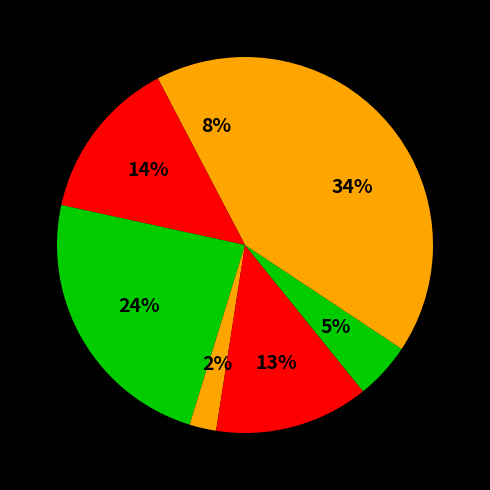

How many slices are in this pie chart?

7